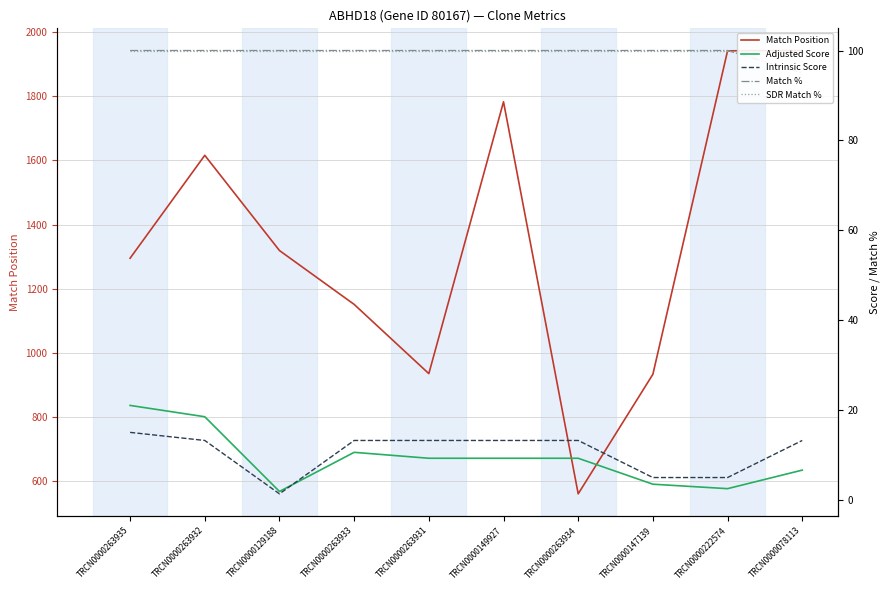

Which series has the largest total across all categories?

Match Position